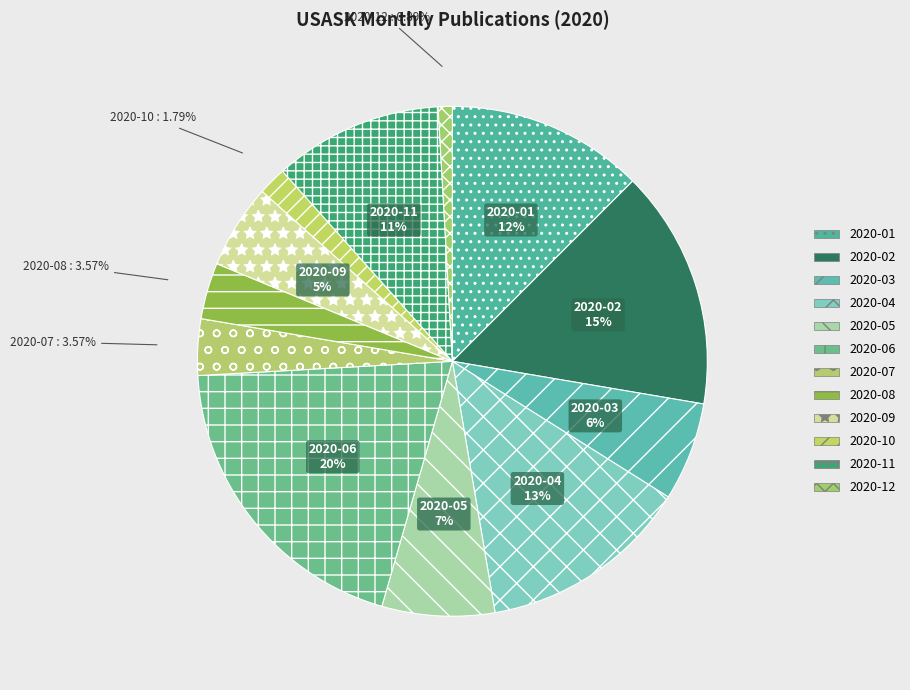

The 2020-02 slice represents 1% of the pie. True or false?

False